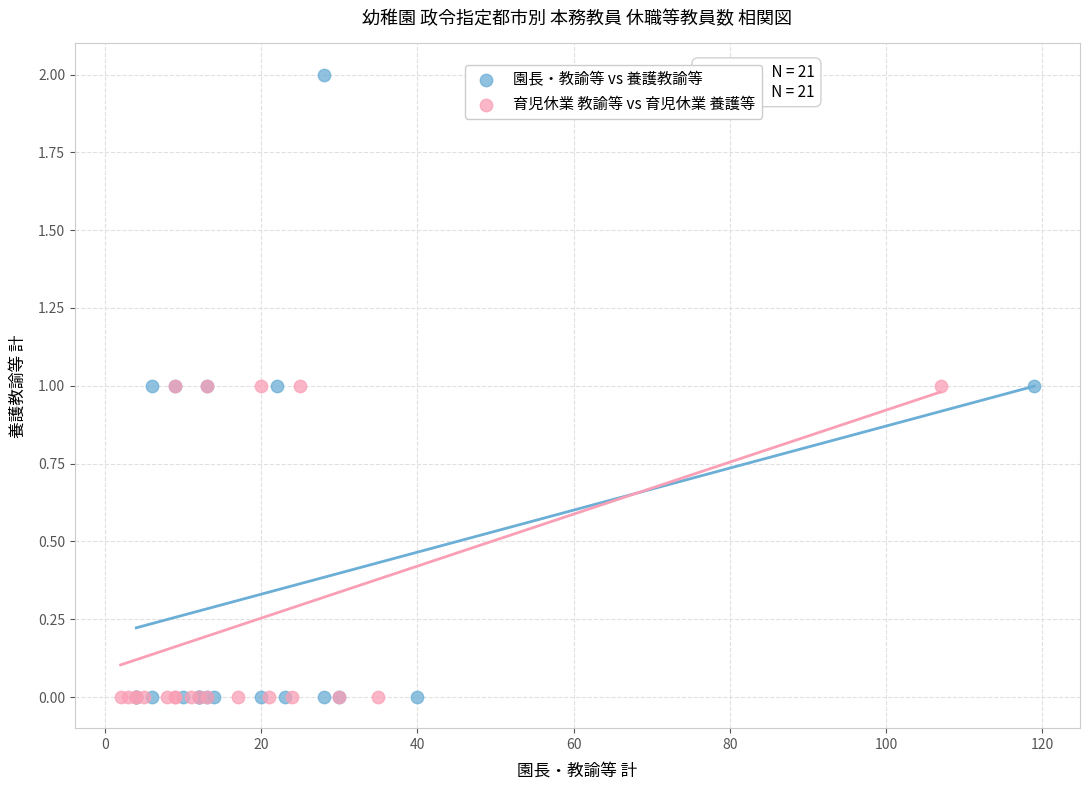

What are all the series names shown in the legend?

園長・教諭等 vs 養護教諭等, 育児休業 教諭等 vs 育児休業 養護等